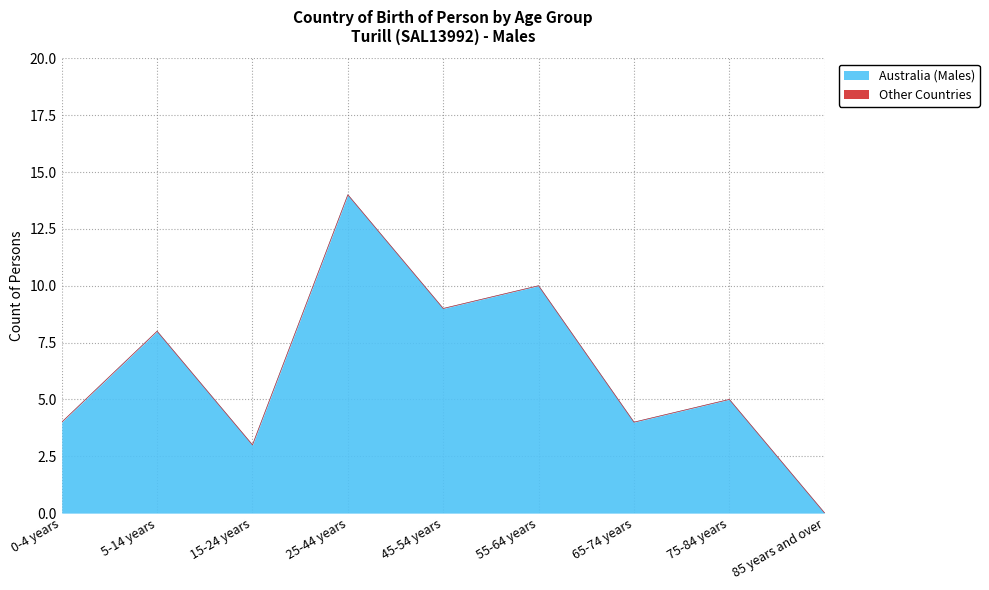

How many lines are shown in the chart?

2